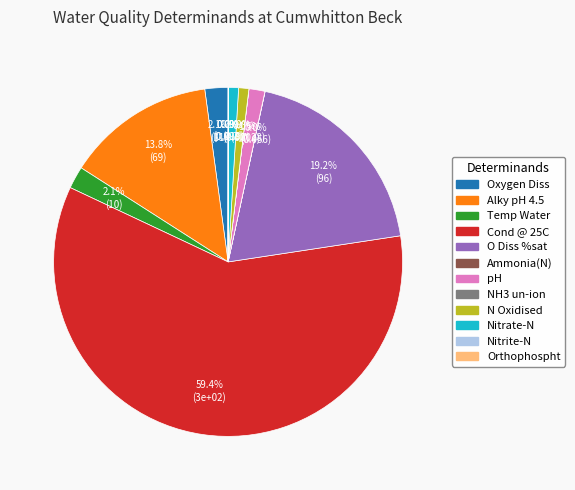

Is there a majority slice in this chart?

Yes